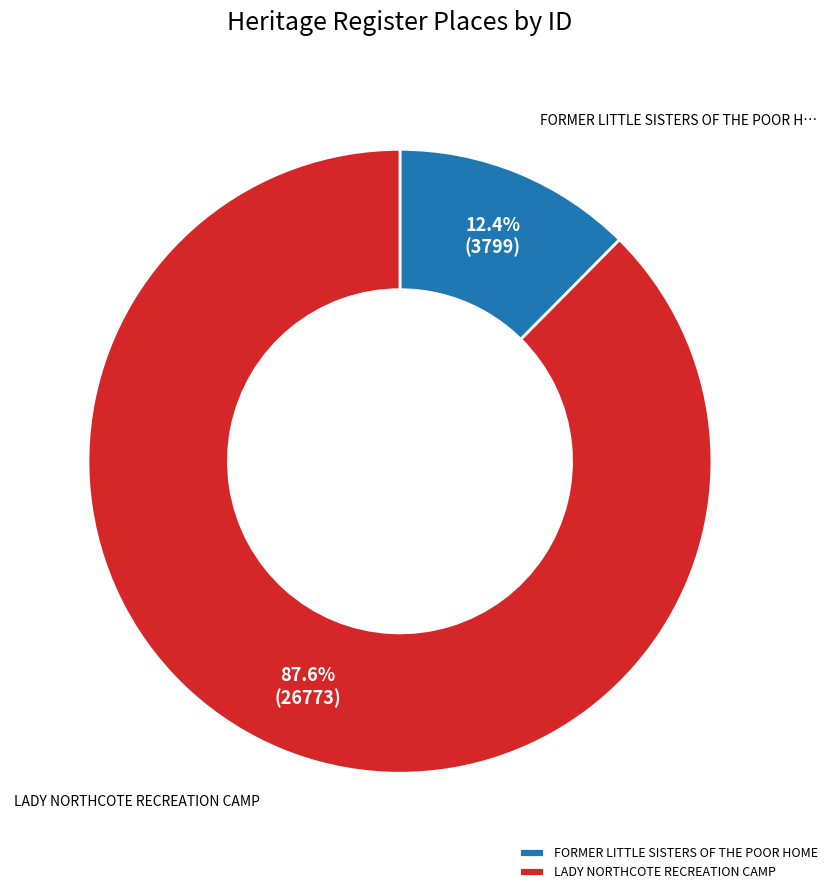

Between FORMER LITTLE SISTERS OF THE POOR HOME and LADY NORTHCOTE RECREATION CAMP, which is larger?

LADY NORTHCOTE RECREATION CAMP